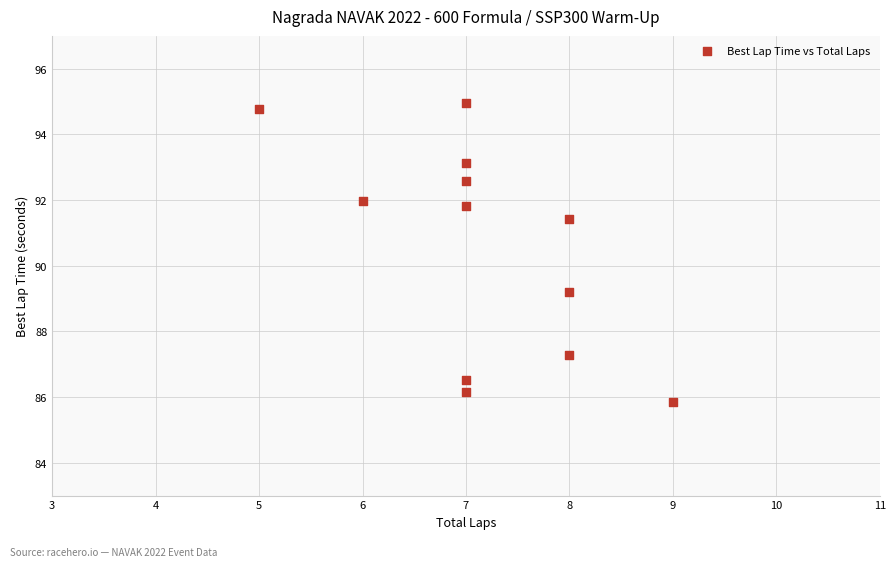

What is the range of X values (max minus min)?

4.0